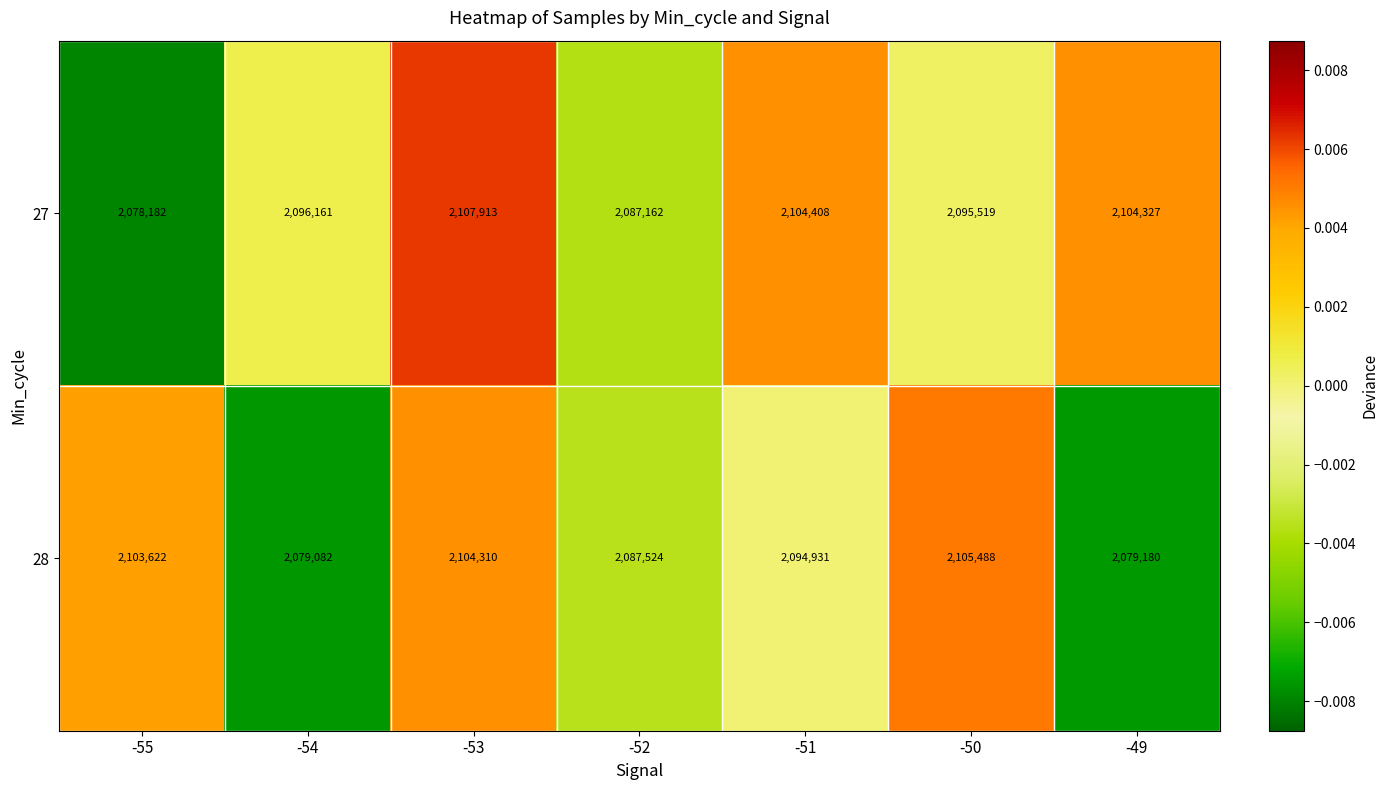

The 27 series shows 2095519 at -50. True or false?

True